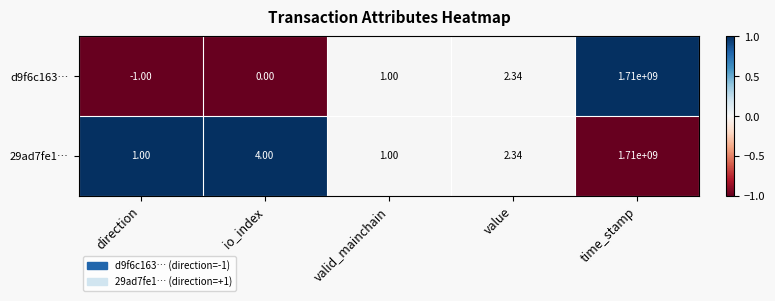

At how many categories does at least one series exceed 0?

5